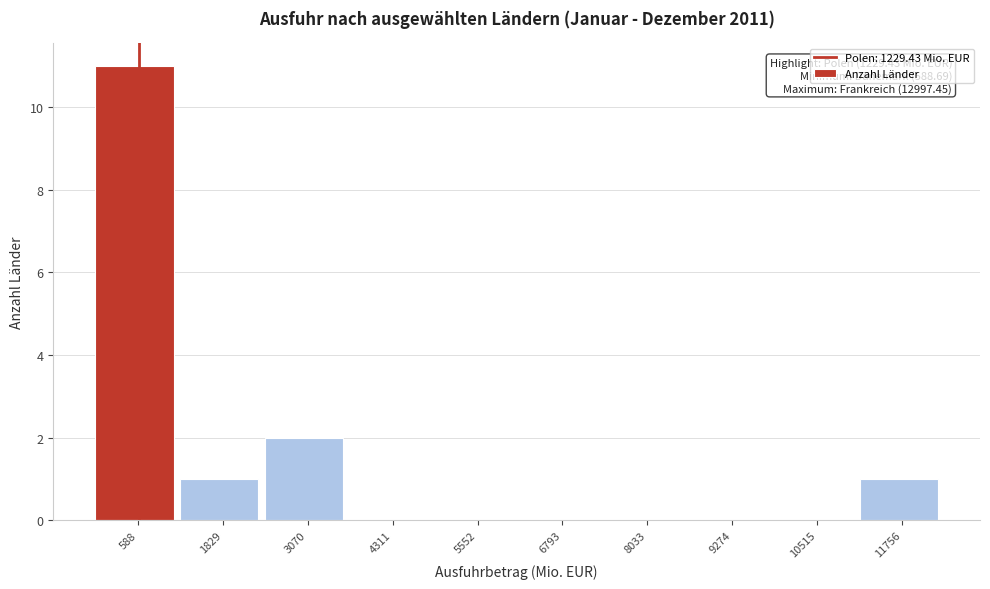

Reading left to right, transcribe all the data shown in this chart.

588=11	1829=1	3070=2	4311=0	5552=0	6793=0	8033=0	9274=0	10515=0	11756=1